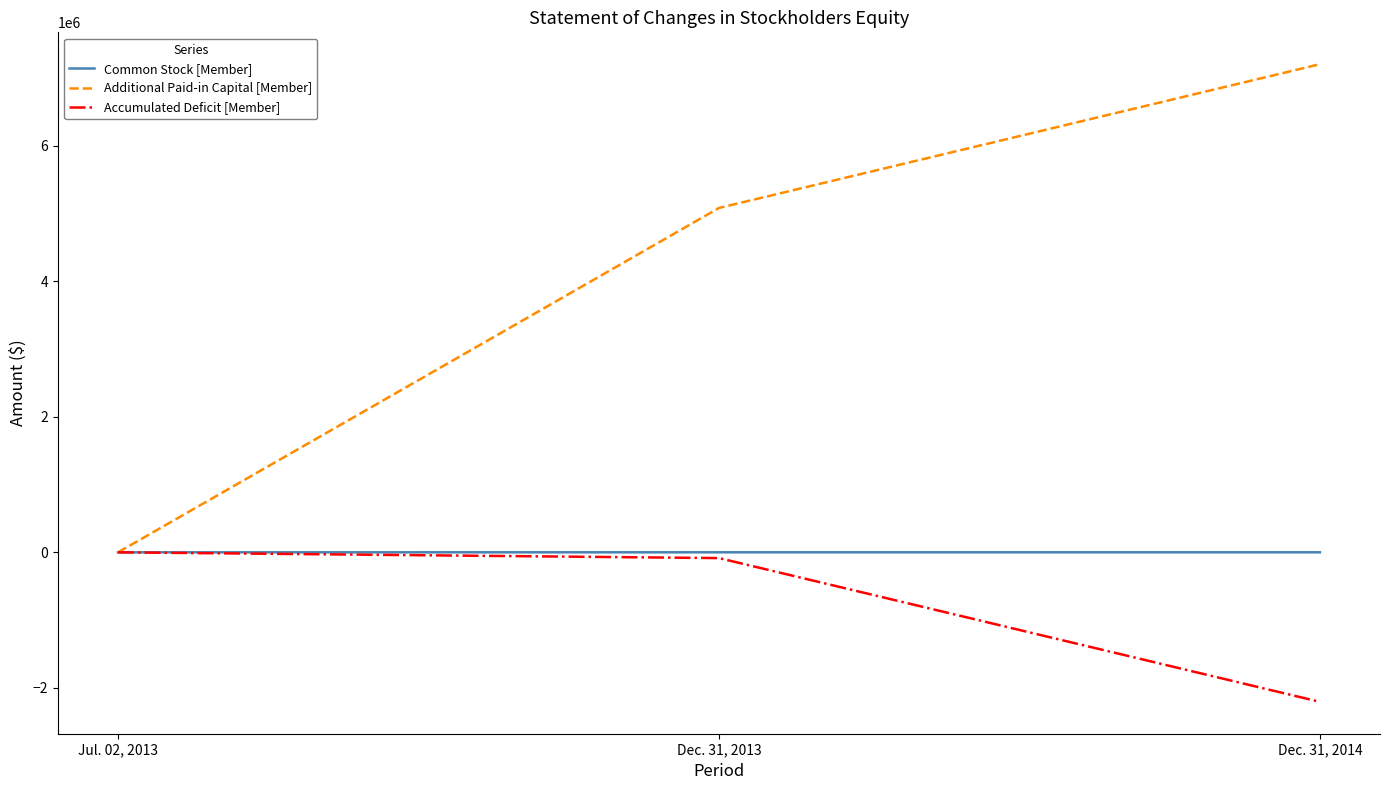

What are all the series names shown in the legend?

Common Stock [Member], Additional Paid-in Capital [Member], Accumulated Deficit [Member]